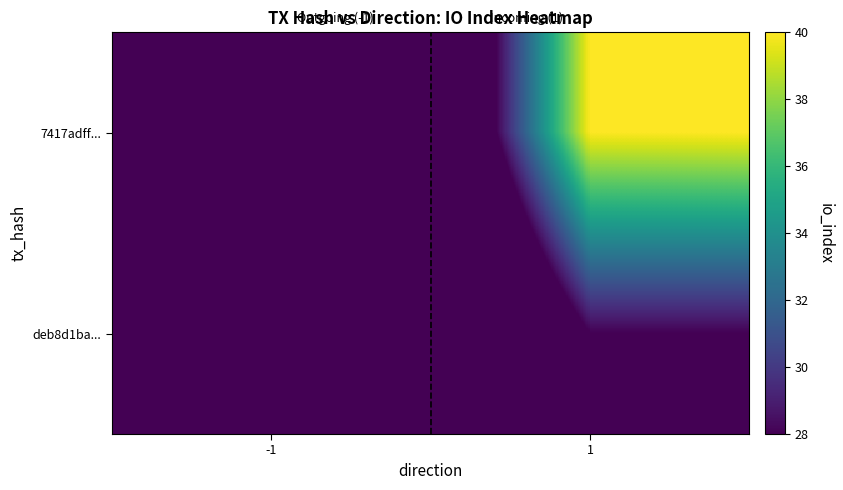

At which category does the chart reach its minimum across all series?

-1